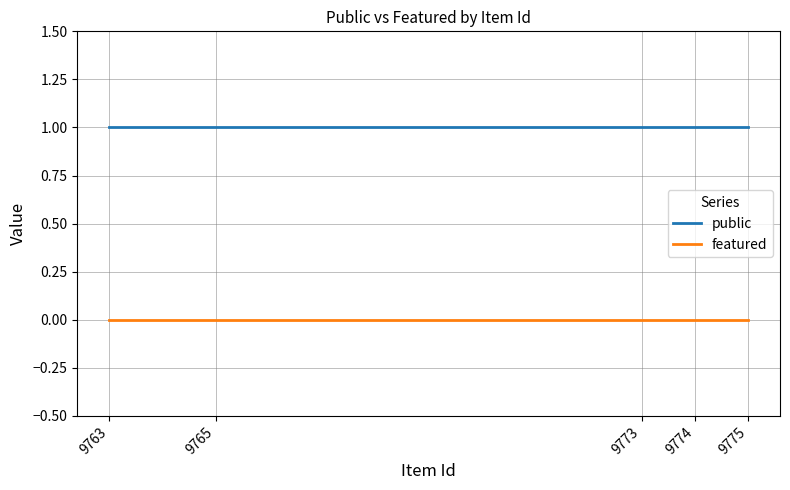

At which category is the sum across all series the highest?

9775